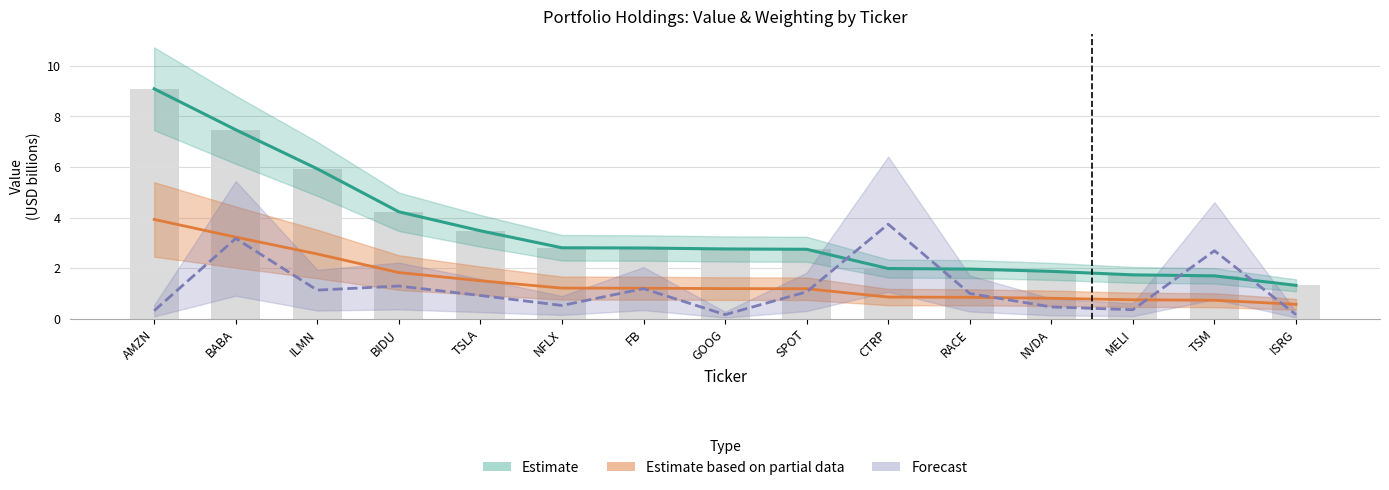

Which category has the highest value in the Shares series?

CTRP